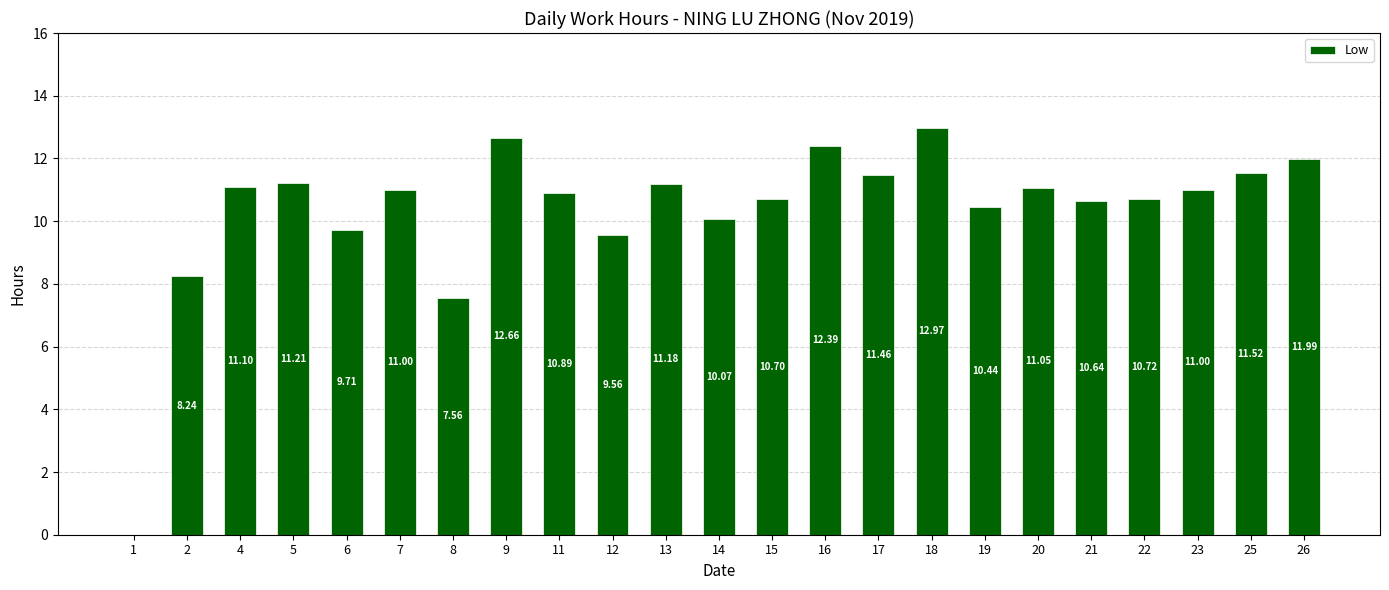

How many distinct data groups are displayed?

1